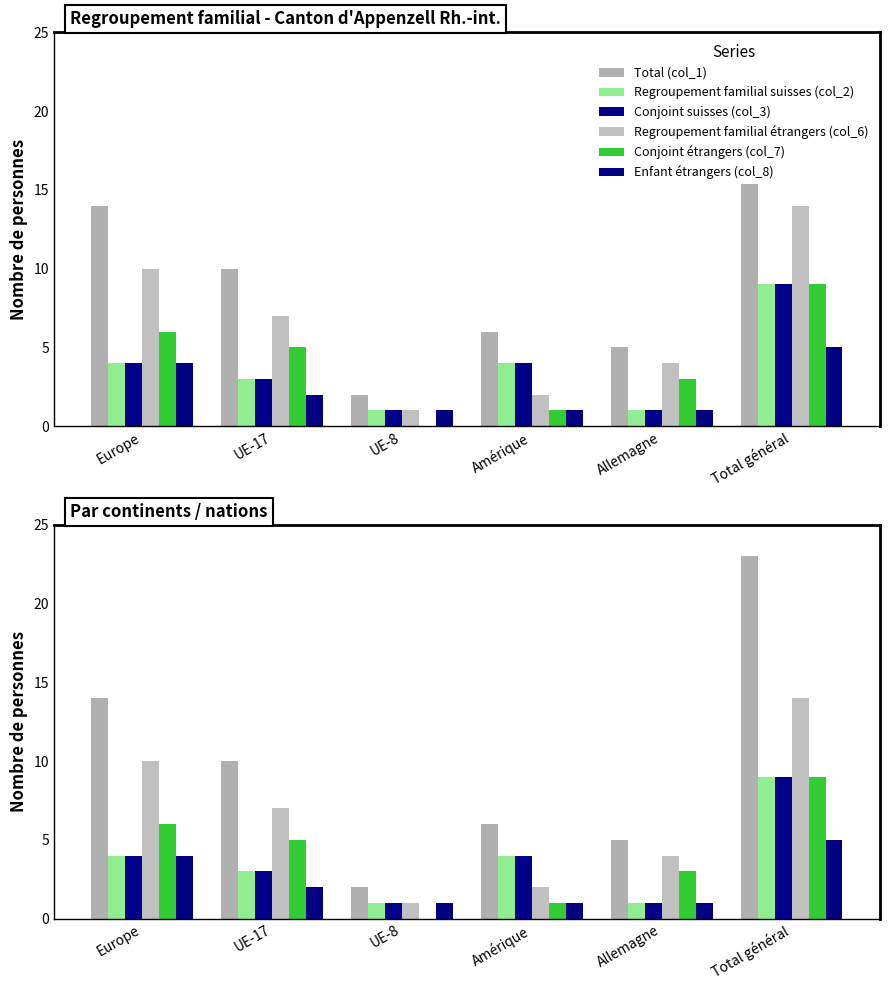

What is the label of the 5th bar from the left?

Allemagne